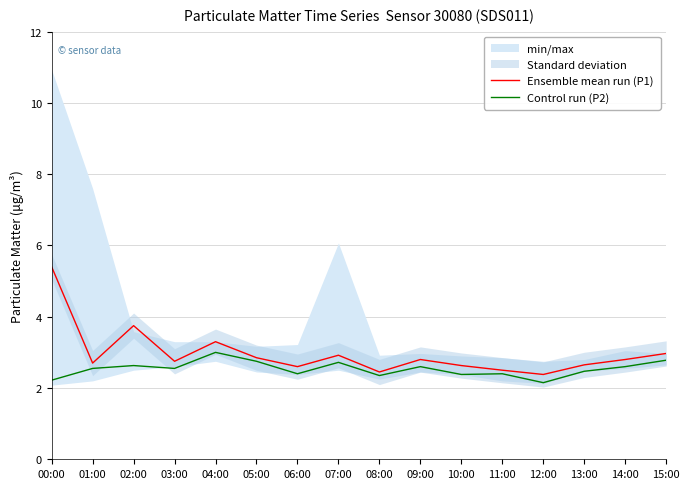

How many interior local valleys does the Control run (P2) series have?

5